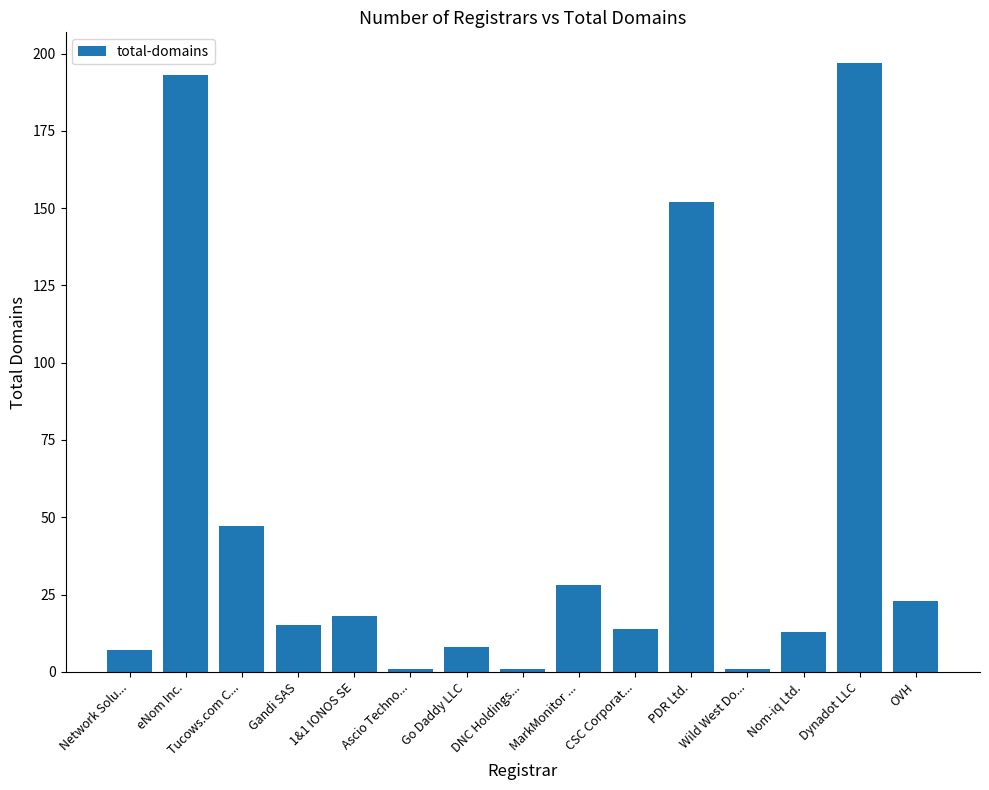

How many values are below 15?

7